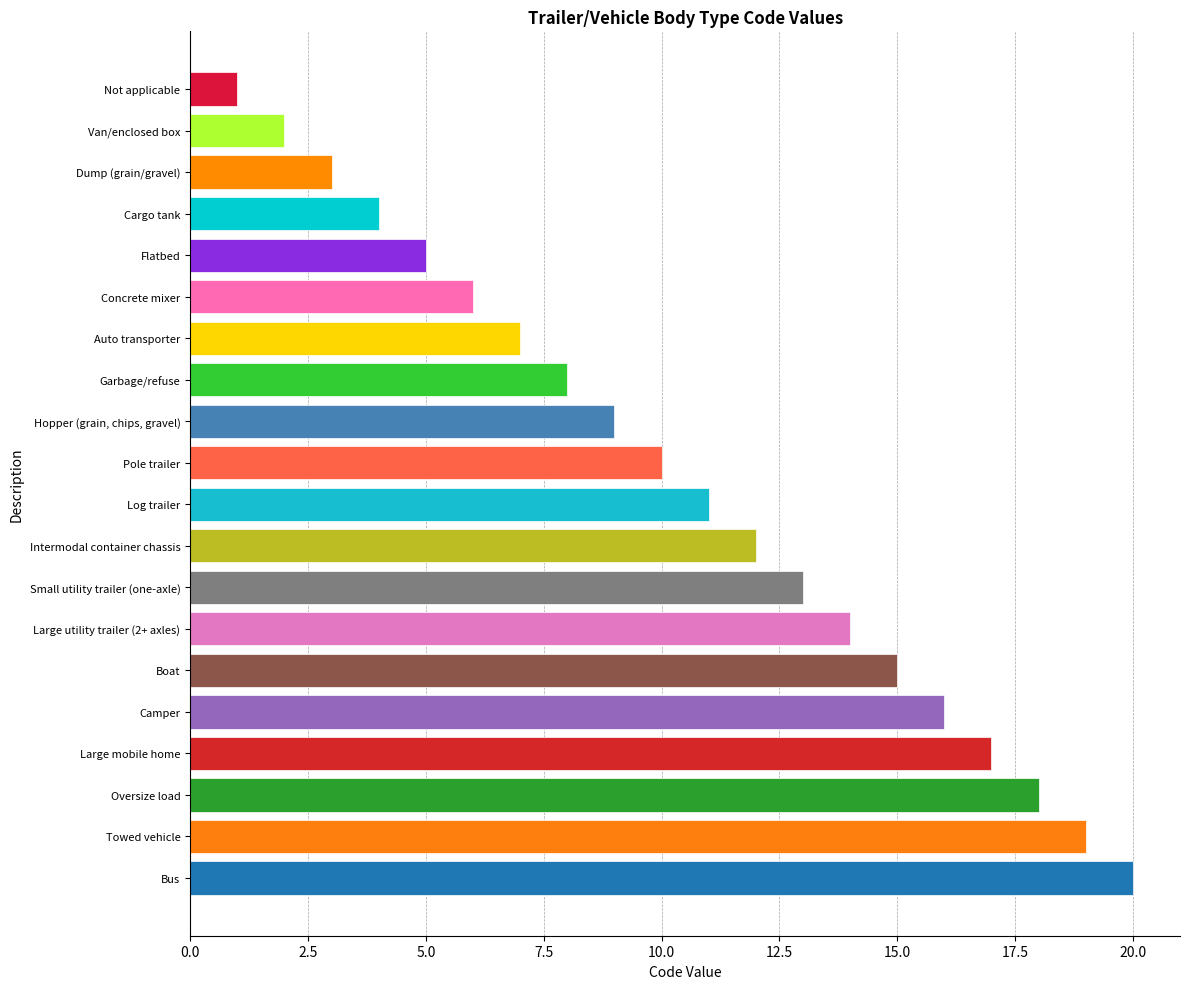

Reading top to bottom, what are all the values shown in this chart?

Not applicable=1	Van/enclosed box=2	Dump (grain/gravel)=3	Cargo tank=4	Flatbed=5	Concrete mixer=6	Auto transporter=7	Garbage/refuse=8	Hopper (grain, chips, gravel)=9	Pole trailer=10	Log trailer=11	Intermodal container chassis=12	Small utility trailer (one-axle)=13	Large utility trailer (2+ axles)=14	Boat=15	Camper=16	Large mobile home=17	Oversize load=18	Towed vehicle=19	Bus=20